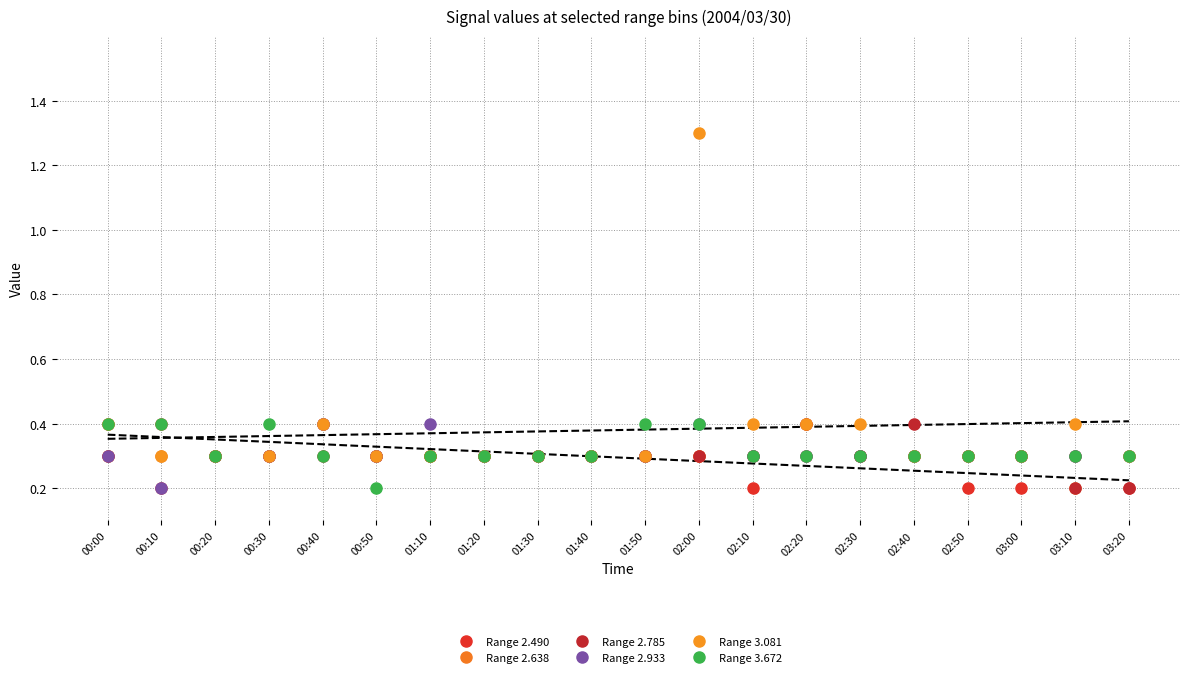

Rank the series by their maximum value, from highest to lowest.

Range 3.081, Range 2.490, Range 2.638, Range 2.785, Range 2.933, Range 3.672